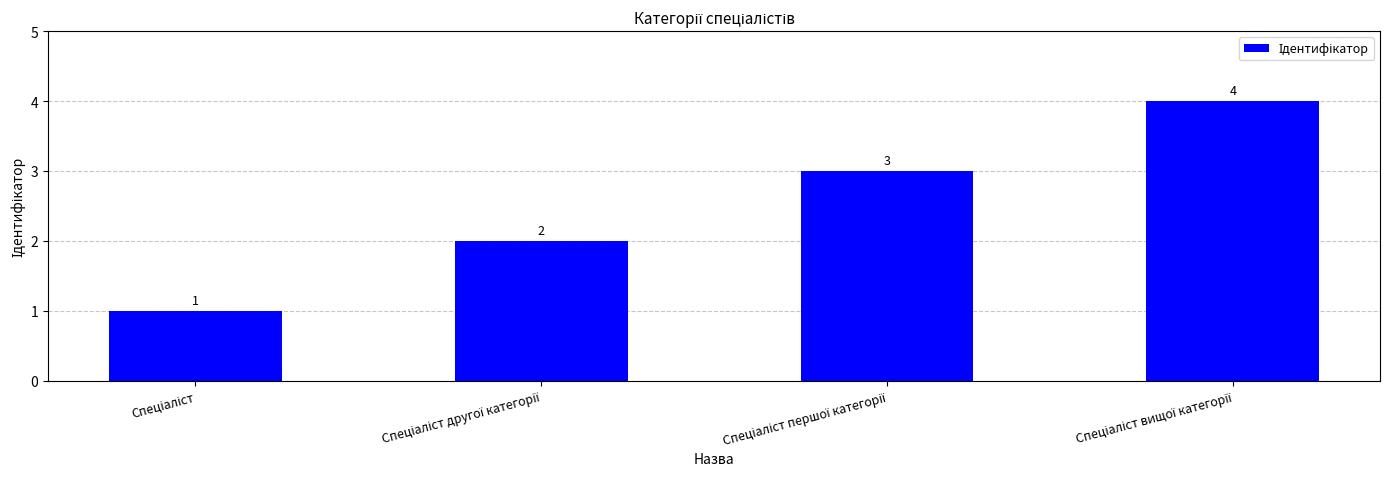

What is the value of the 3rd bar from the left?

3